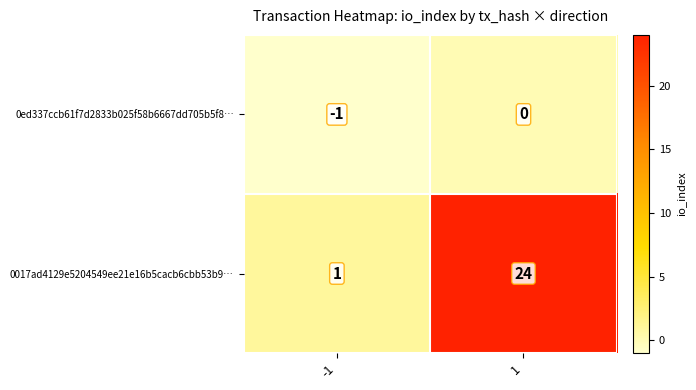

Reading left to right, extract all data points from this chart.

0ed337ccb61f7d2833b025f58b6667dd705b5f8…: -1=-1	1=0
0017ad4129e5204549ee21e16b5cacb6cbb53b9…: -1=1	1=24